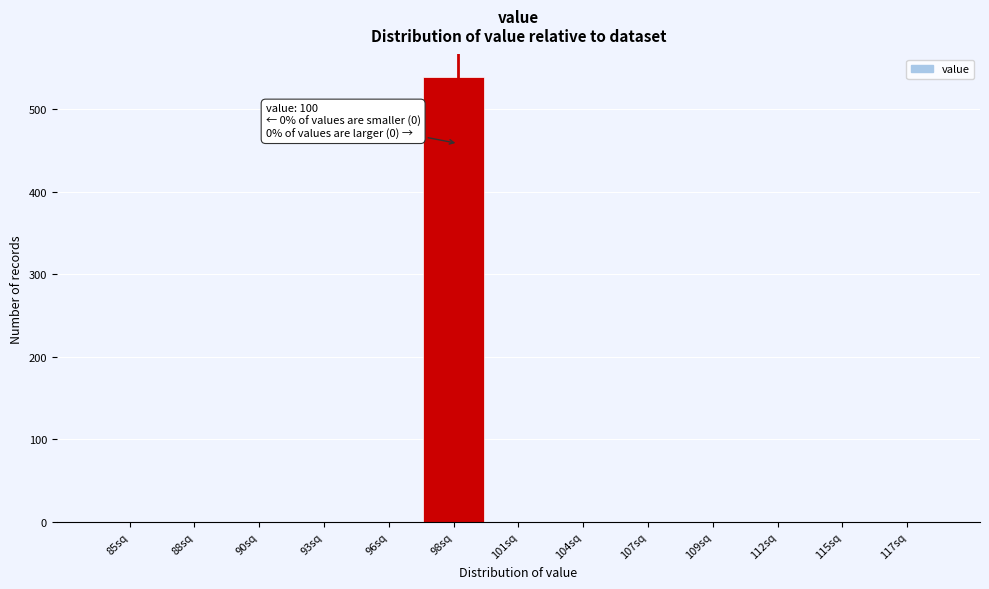

Reading left to right, what are all the values shown in this chart?

85sq=0	88sq=0	90sq=0	93sq=0	96sq=0	98sq=539	101sq=0	104sq=0	107sq=0	109sq=0	112sq=0	115sq=0	117sq=0